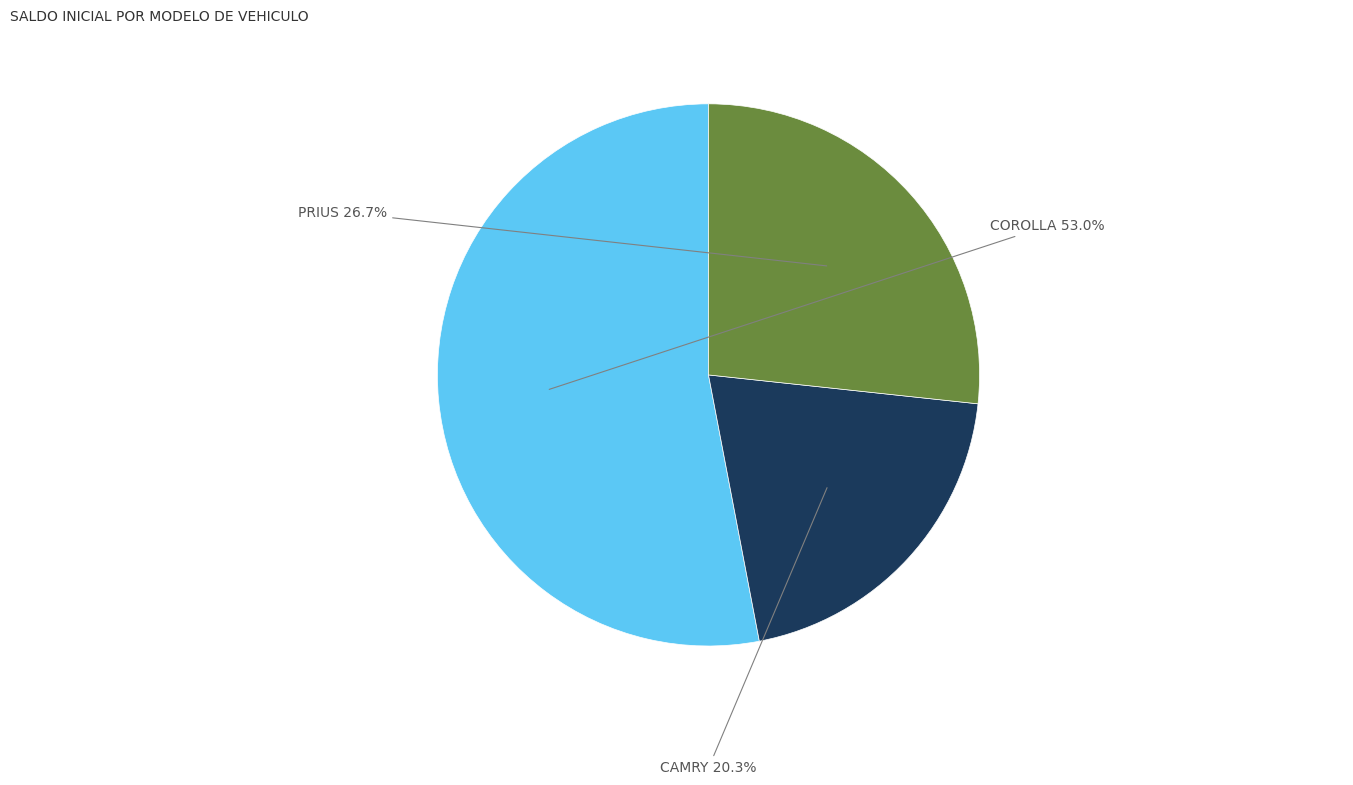

Is there any slice that represents more than half of the pie?

Yes